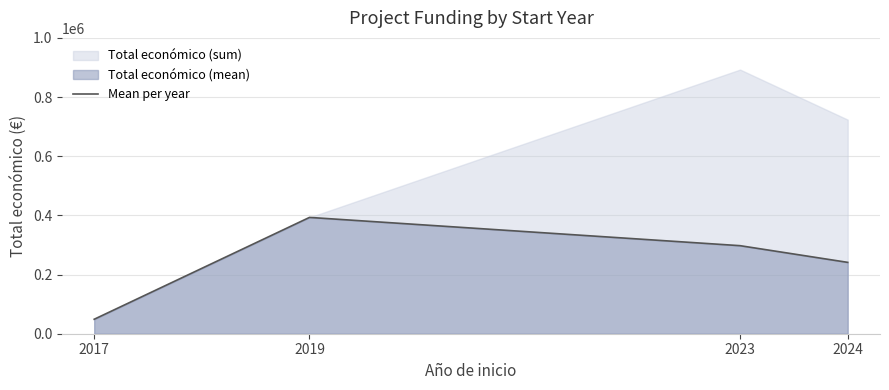

Reading left to right, what are all the values shown in this chart?

48896.0	393300.0	297721.3	241294.0